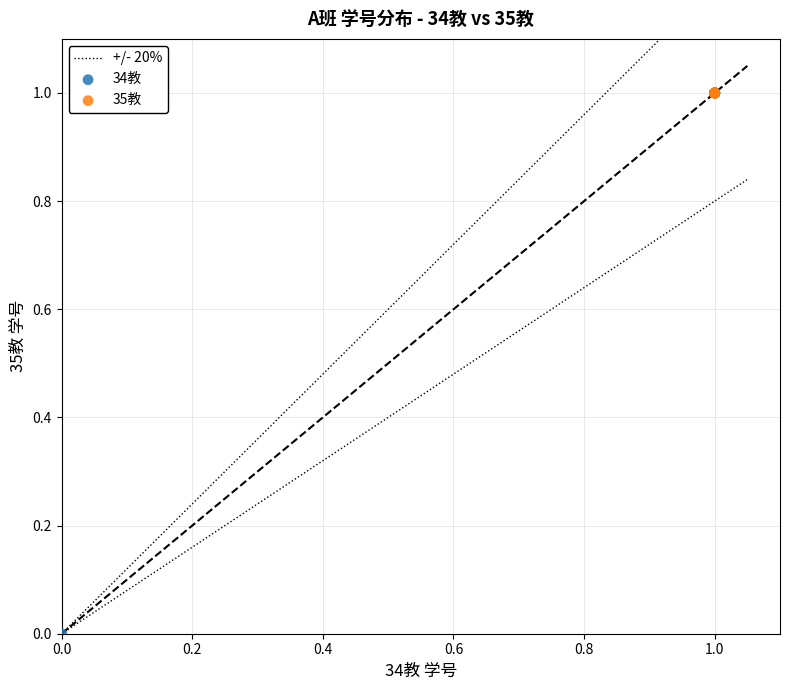

Which series has the largest Y range (max minus min)?

34教